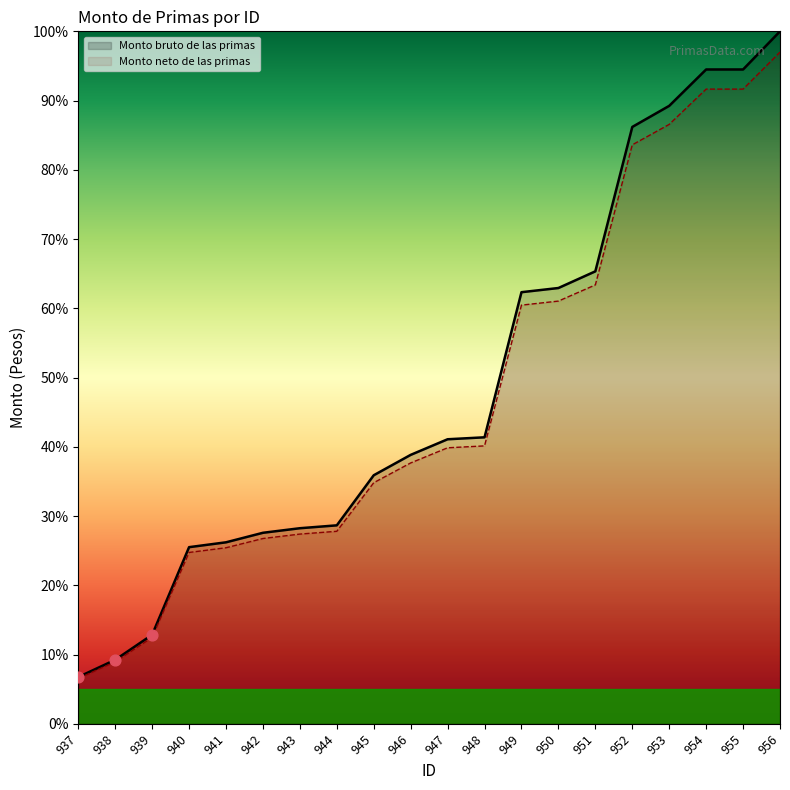

What is the total value across all series at 950?

124.0